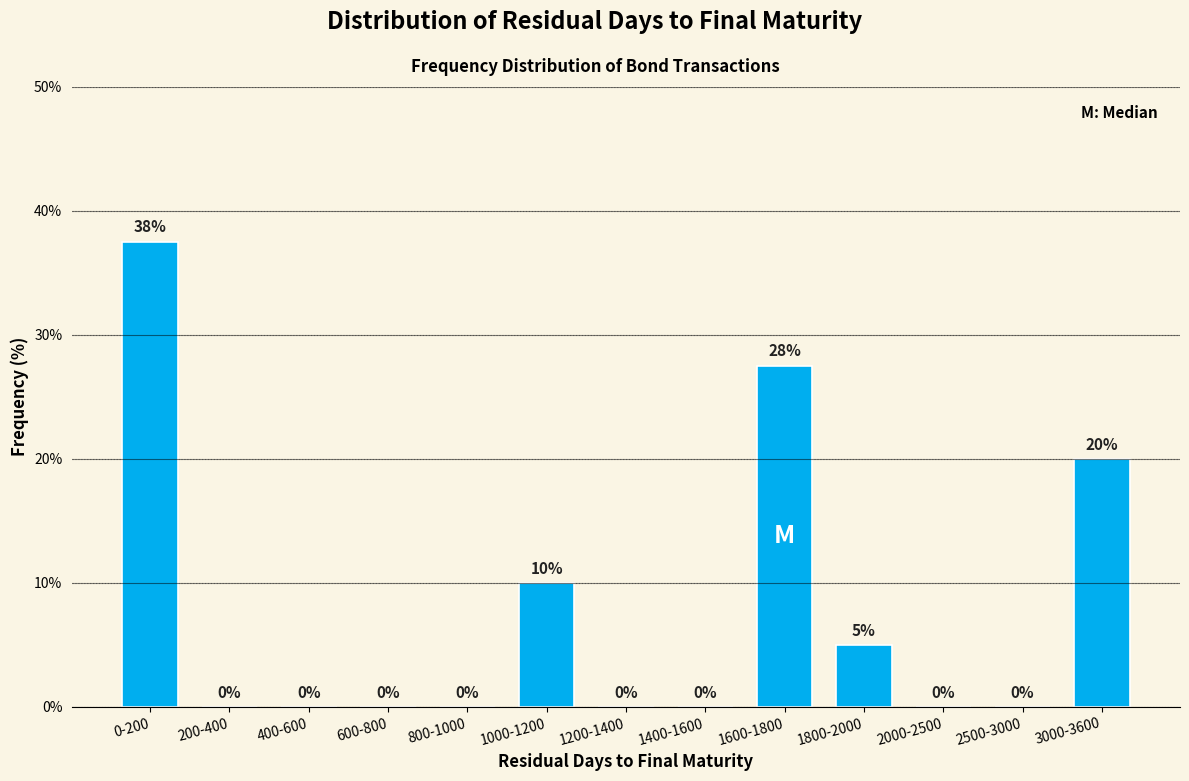

What is the greatest value displayed?

37.5